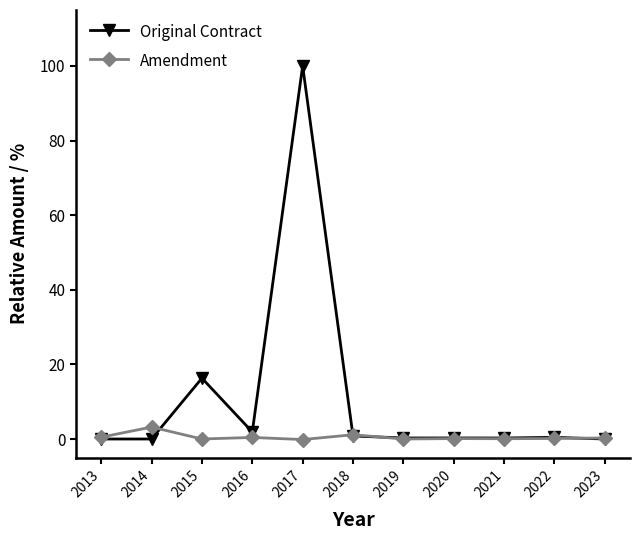

Which series has the largest range (max minus min)?

Original Contract